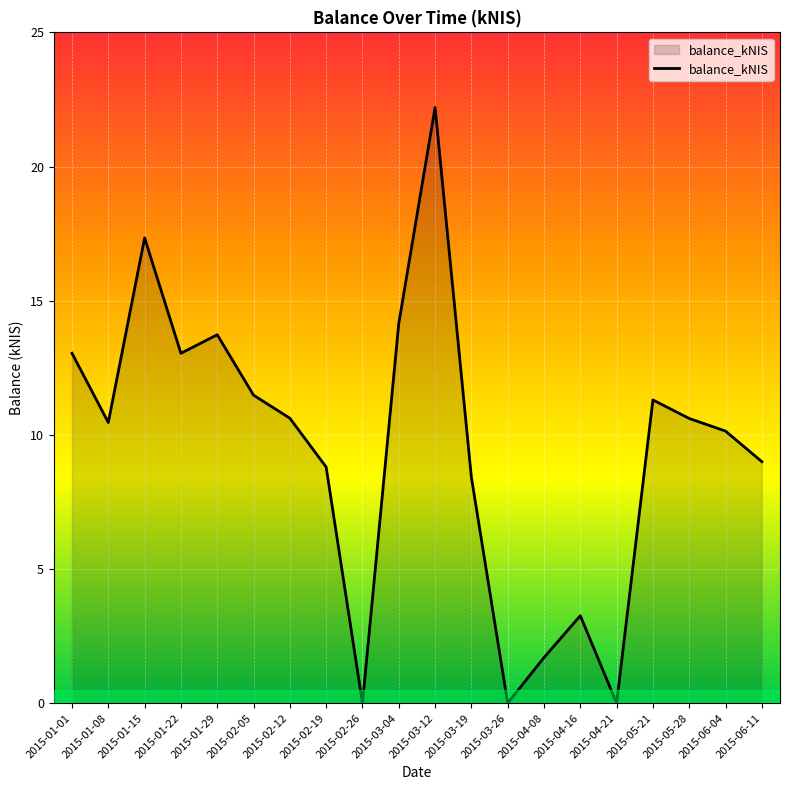

At which category does the chart reach its peak across all series?

2015-03-12